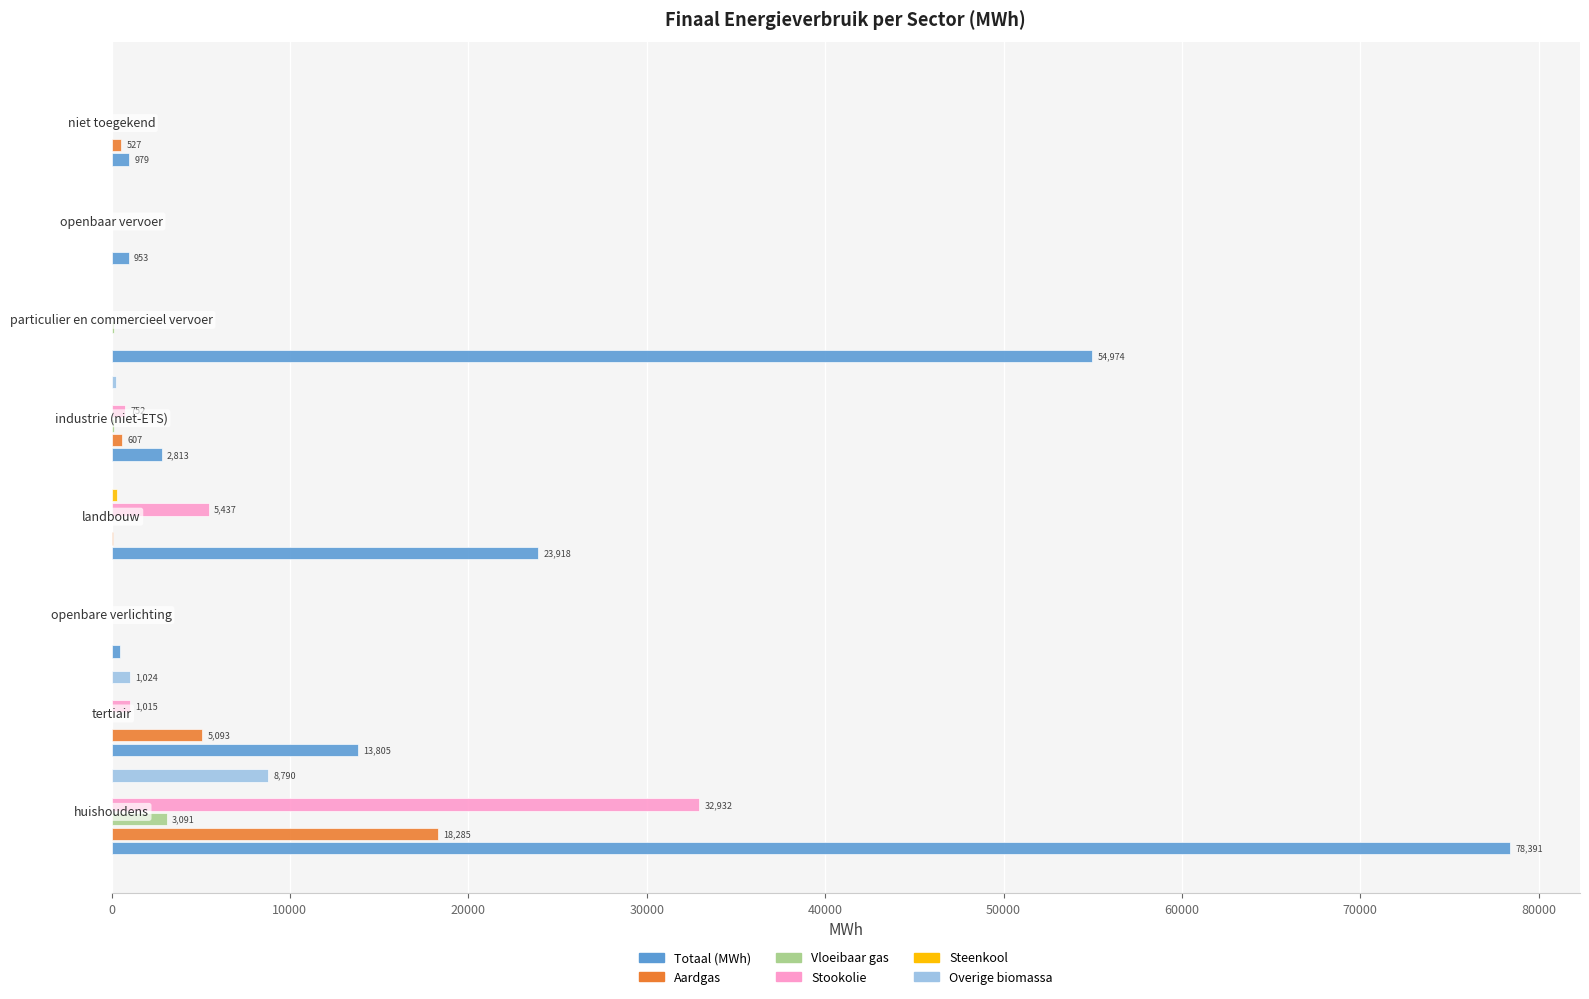

Which series has the largest total across all categories?

Totaal (MWh)